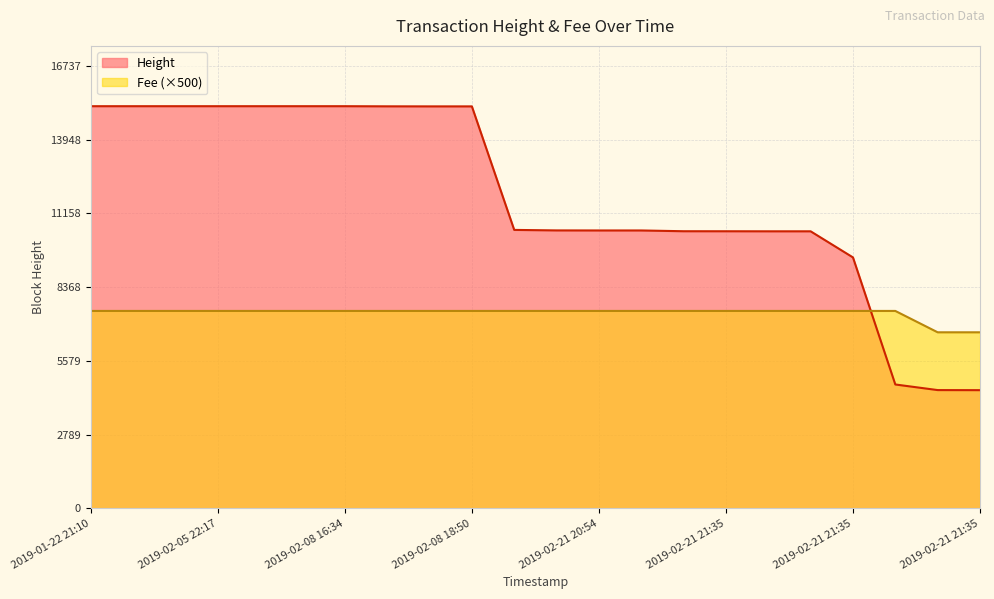

Count the number of categories in the chart.

22